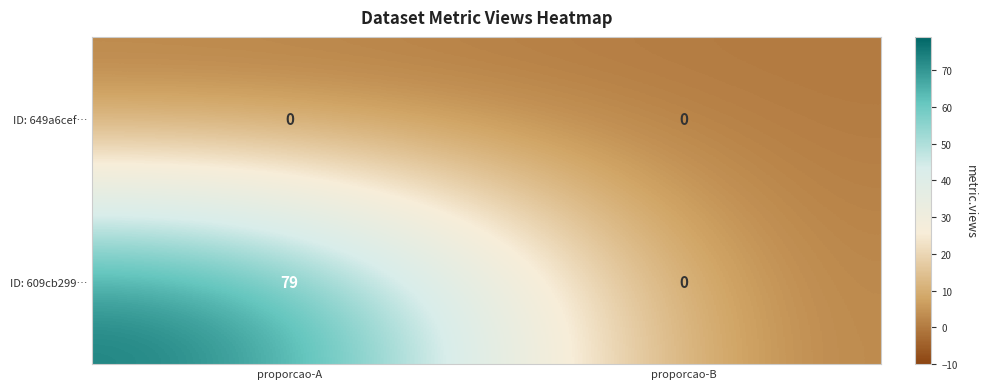

Rank the categories by ID: 609cb299… value from lowest to highest.

proporcao-B, proporcao-A